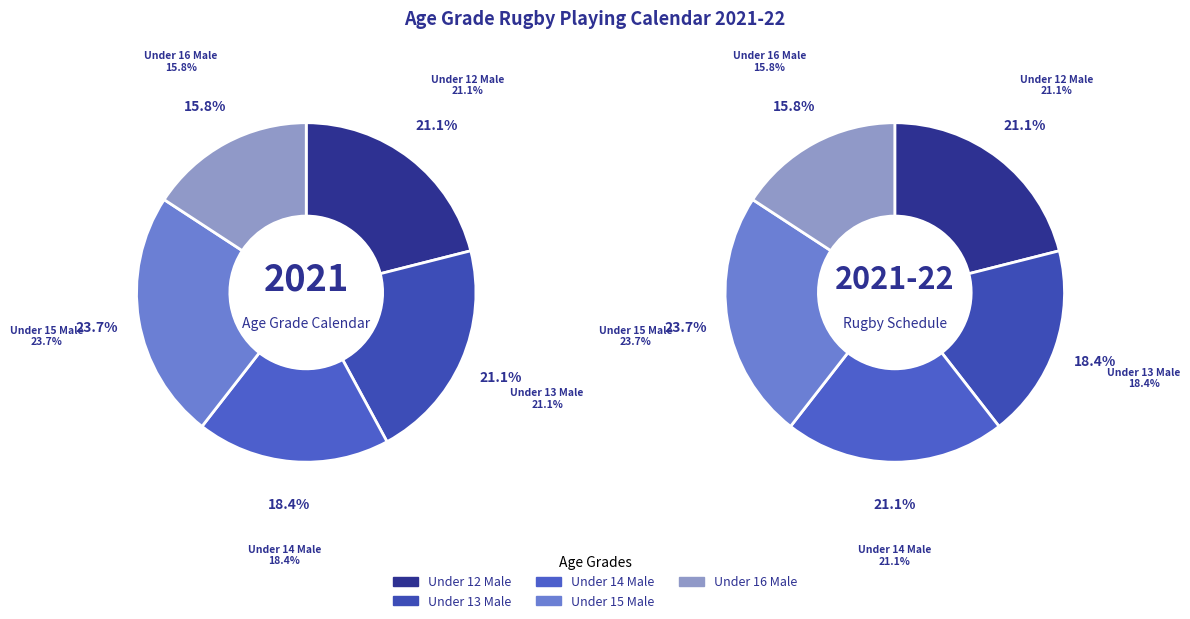

Which category has the biggest portion of the pie?

Under 15 Male